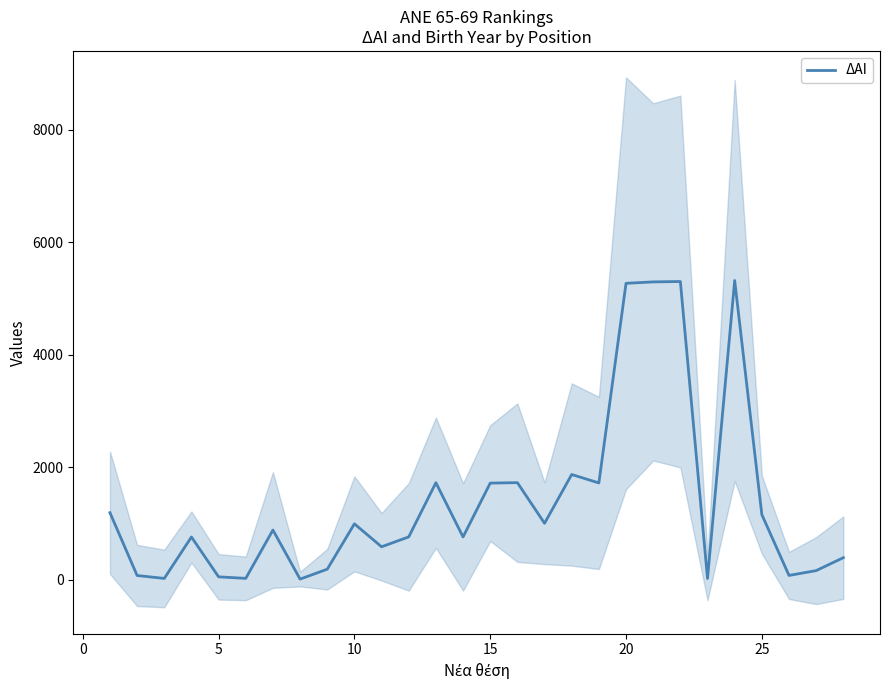

Between 20 and 9, which is larger?

20